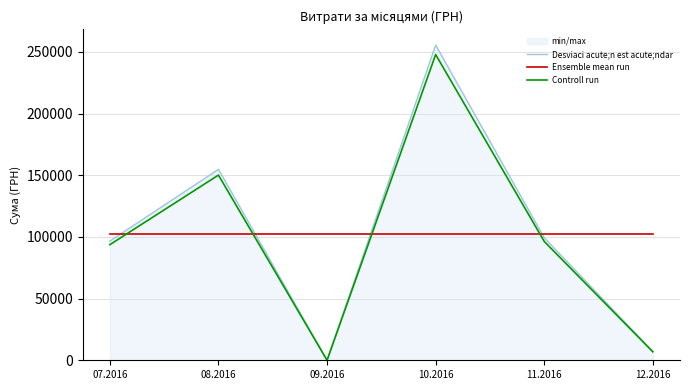

How many lines are shown in the chart?

3